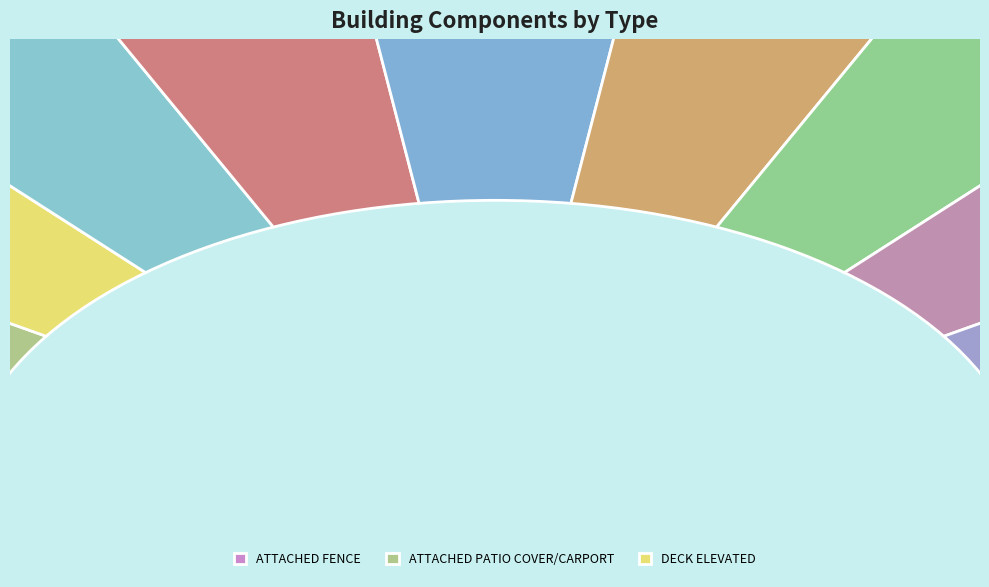

Count the number of slices in the pie.

11